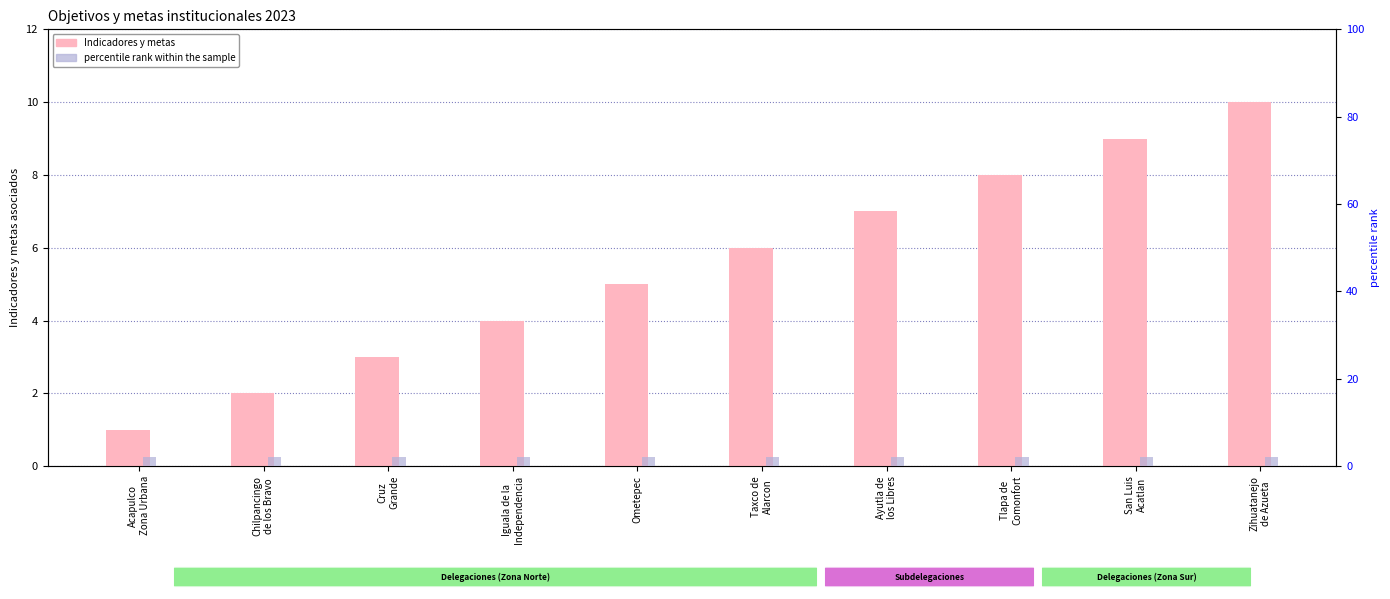

What is the difference between the highest and lowest values at Iguala de la
Independencia?

2